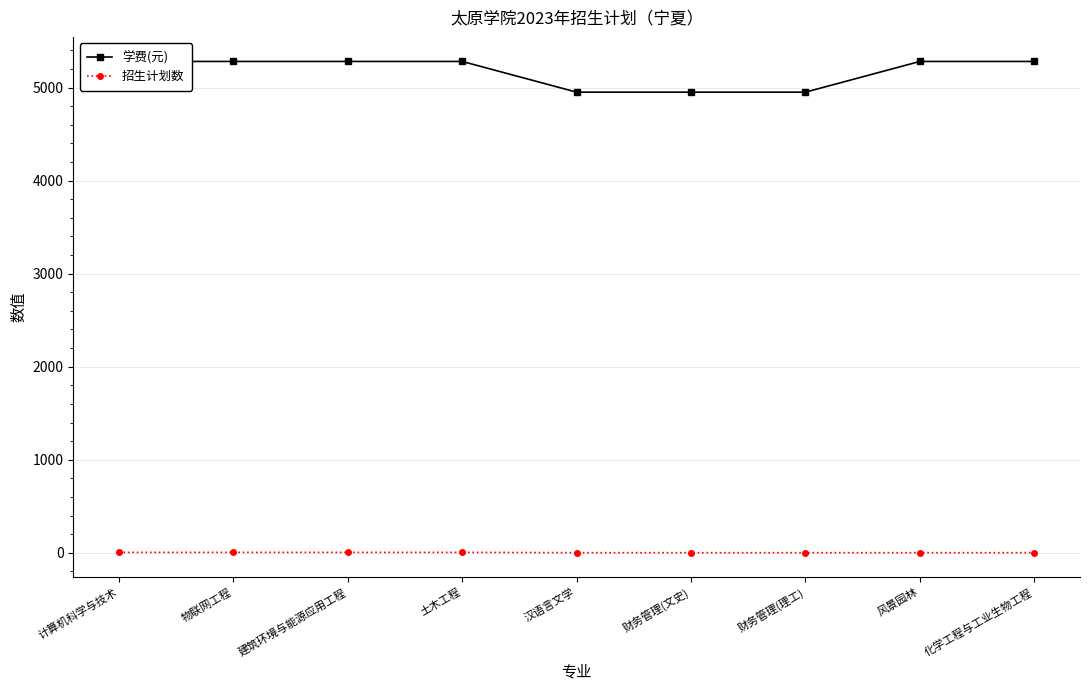

The value of 招生计划数 at 土木工程 is 5. True or false?

True